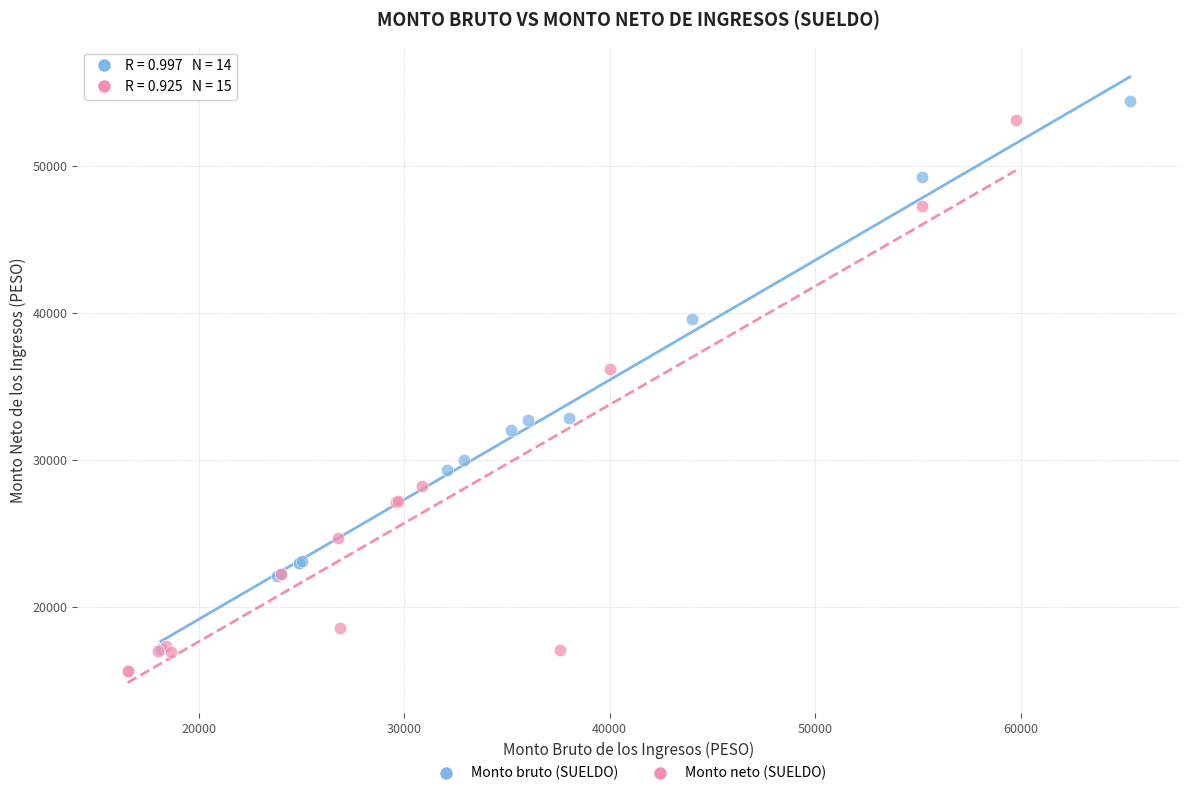

Which series has the largest Y range (max minus min)?

Monto neto (SUELDO)